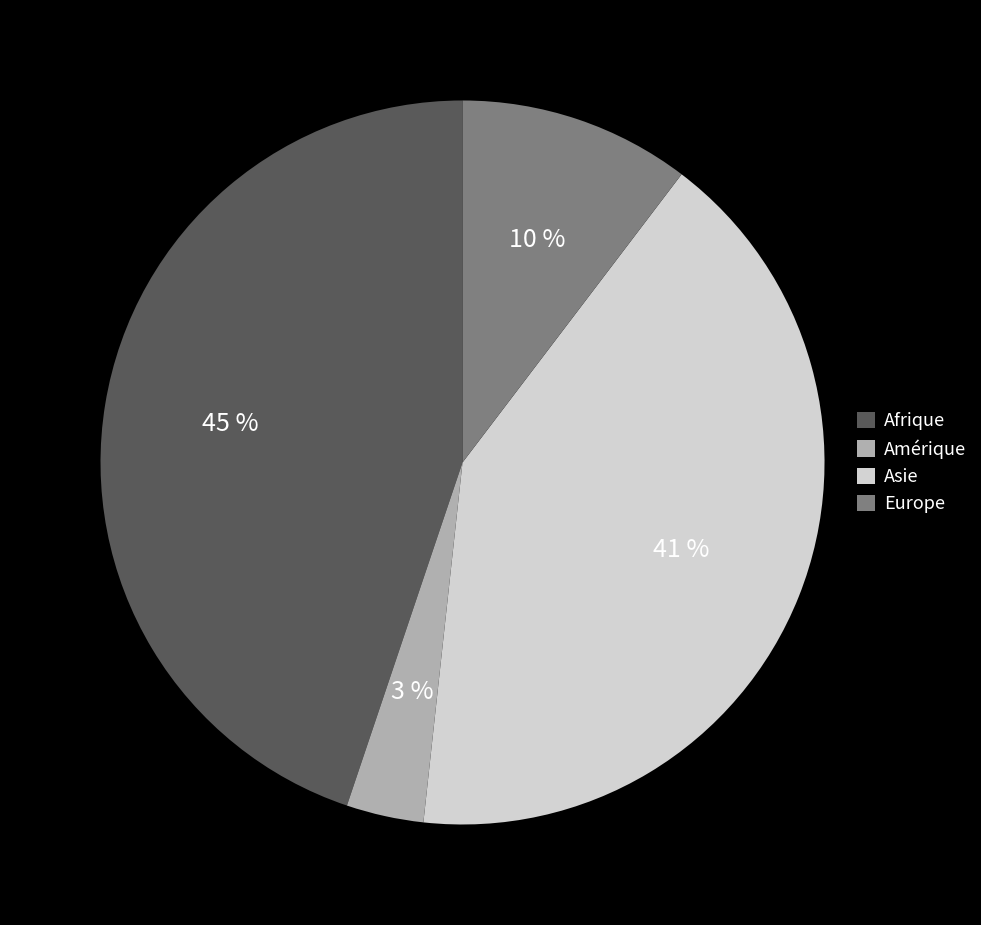

Is there a majority slice in this chart?

No